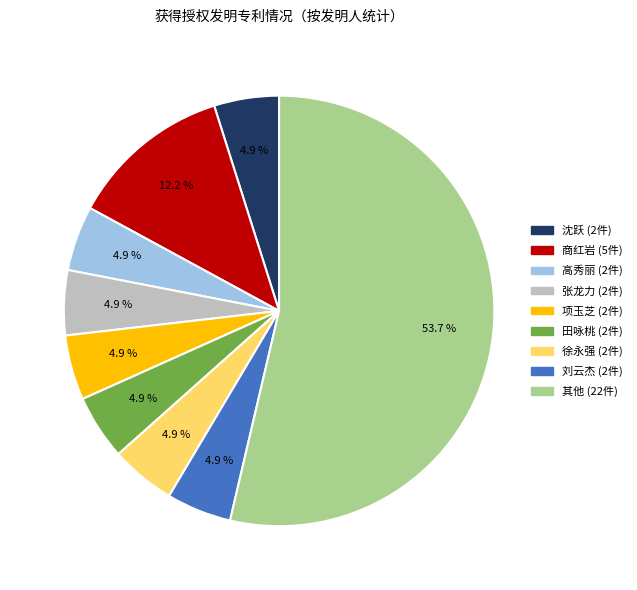

Does any single category account for the majority?

Yes